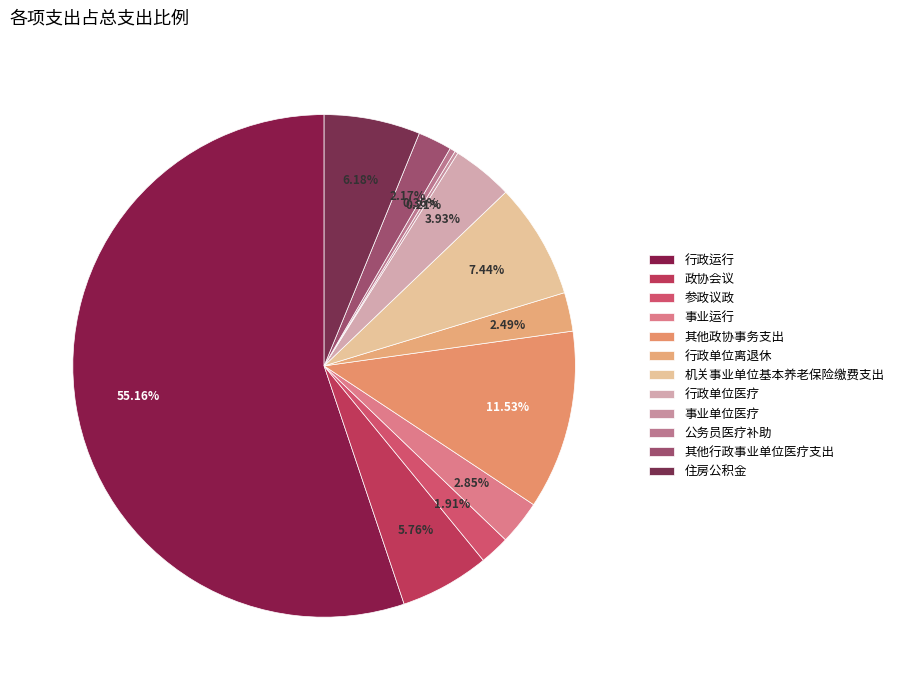

Does any single category account for the majority?

Yes